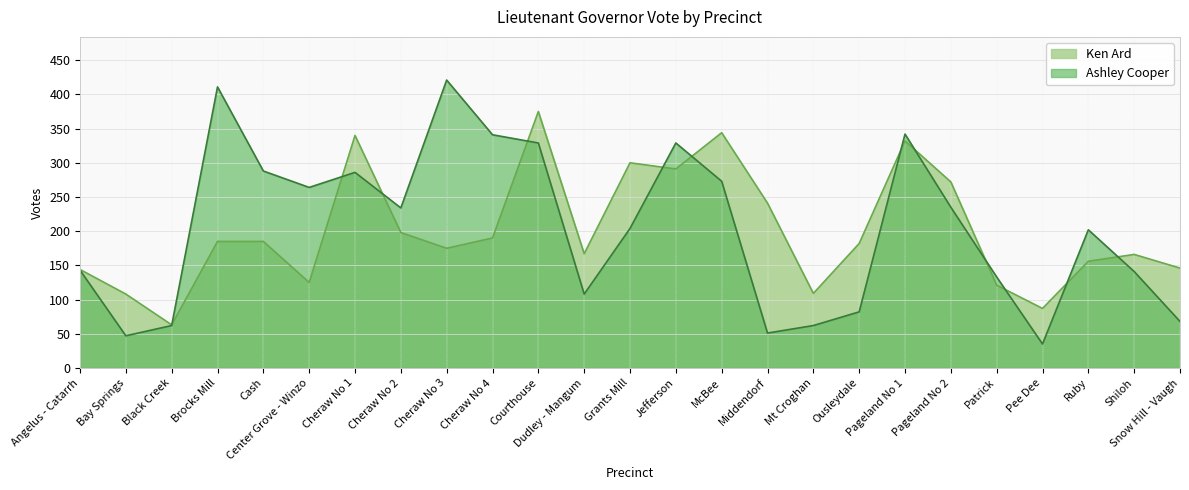

Rank the series by their average value, from highest to lowest.

Ashley Cooper, Ken Ard